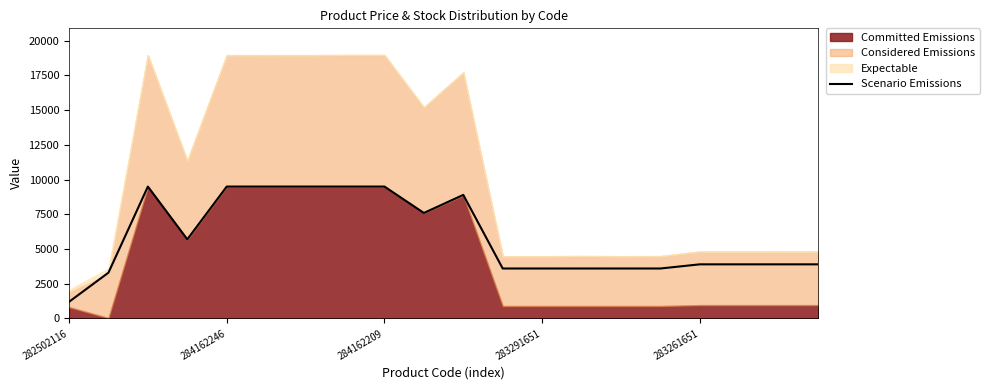

What is the change in value from 10 to 13?

-5300